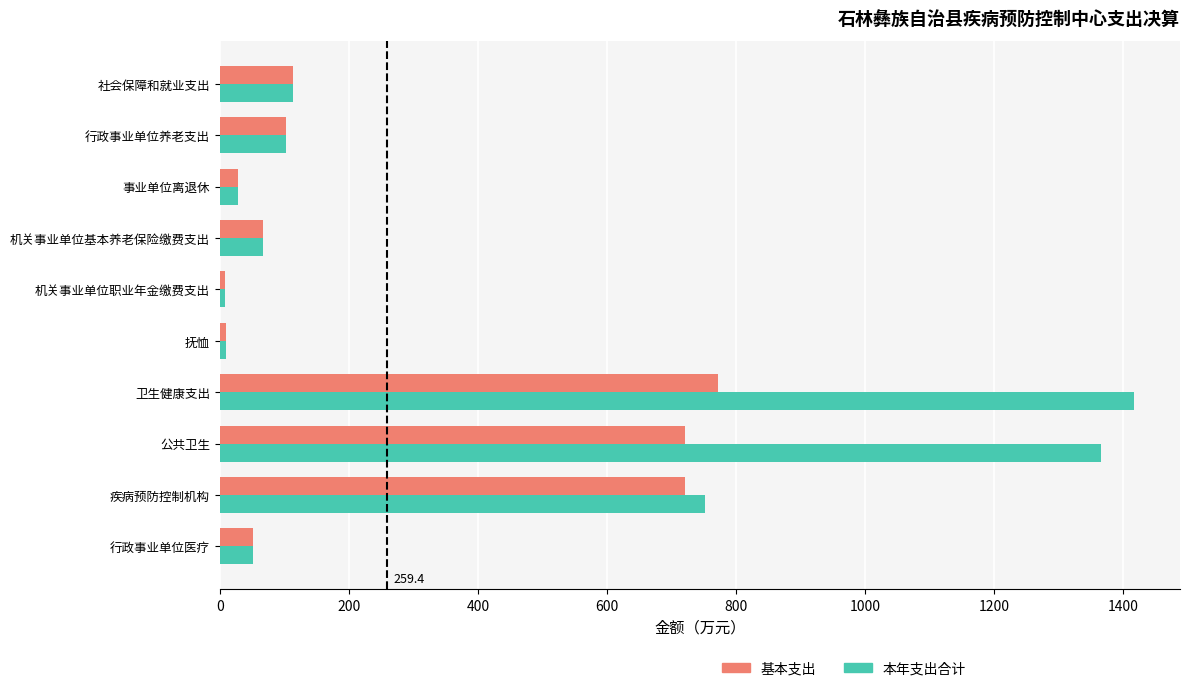

What is the difference between the maximum and minimum values in the 本年支出合计 series?

1409.5